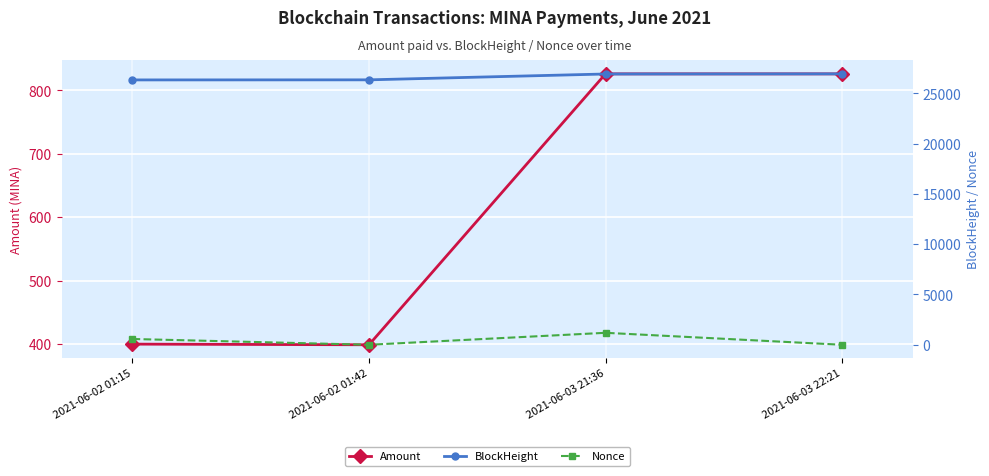

List the series in order of their peak value, highest first.

BlockHeight, Nonce, Amount